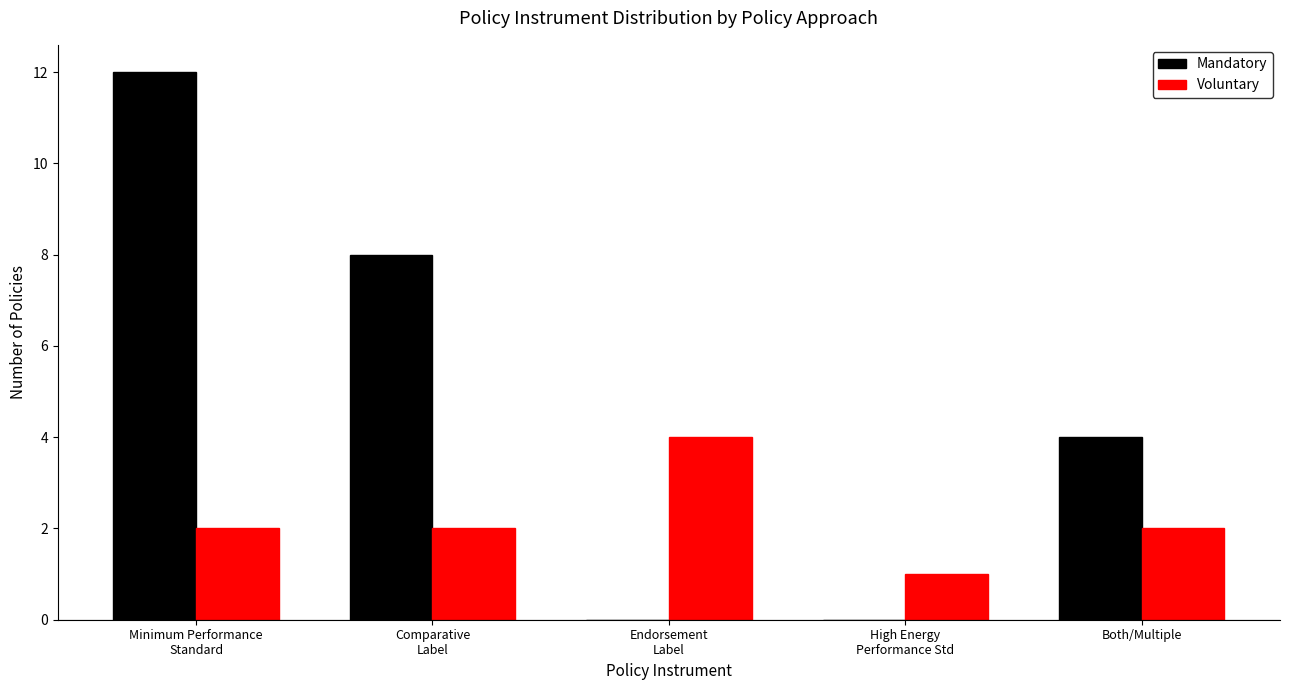

How many groups of bars are there?

5